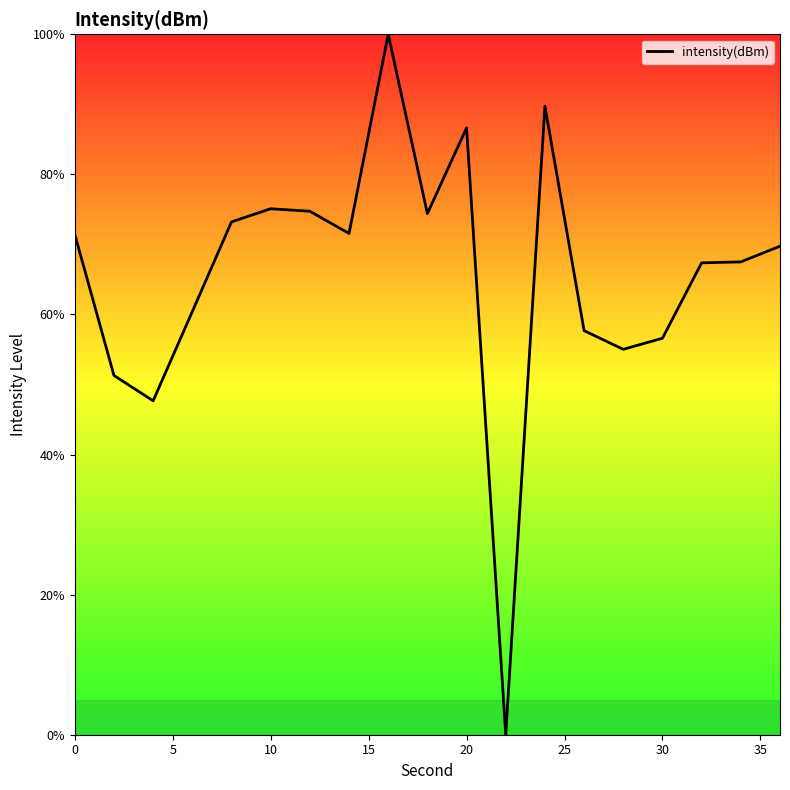

What is the greatest value displayed?

100.0